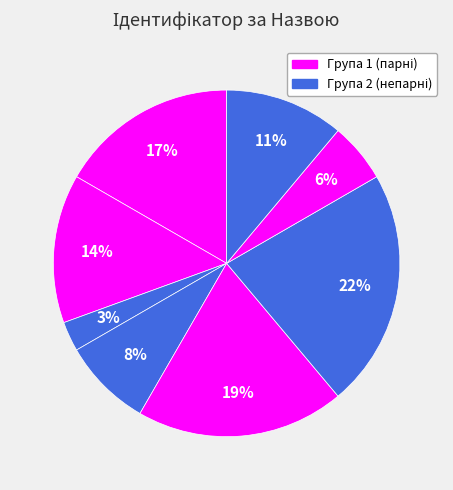

How many segments does this pie chart have?

8